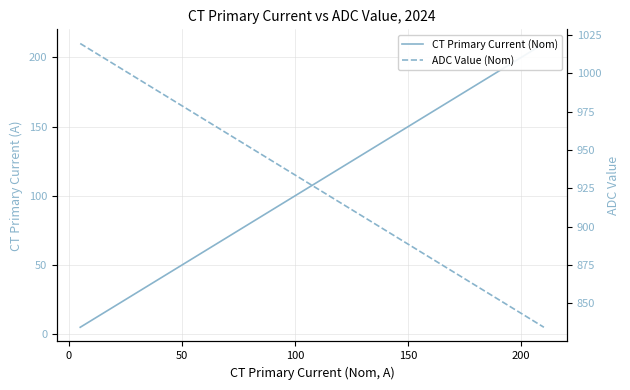

What is the label of the 12th point from the right?

100